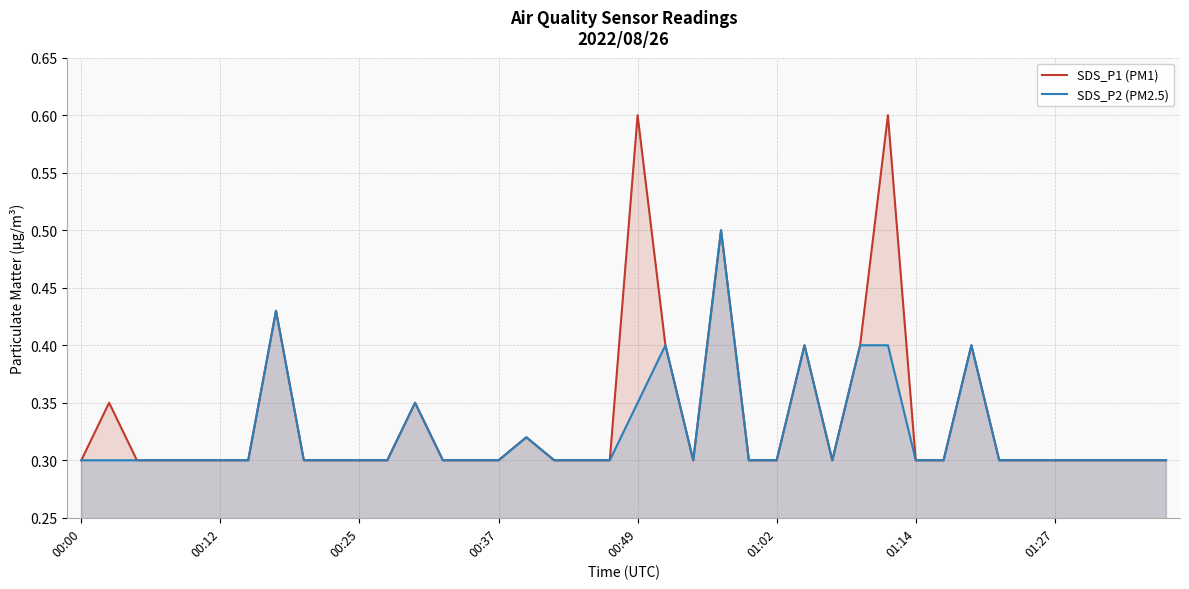

Which series has the widest spread of values?

SDS_P1 (PM1)